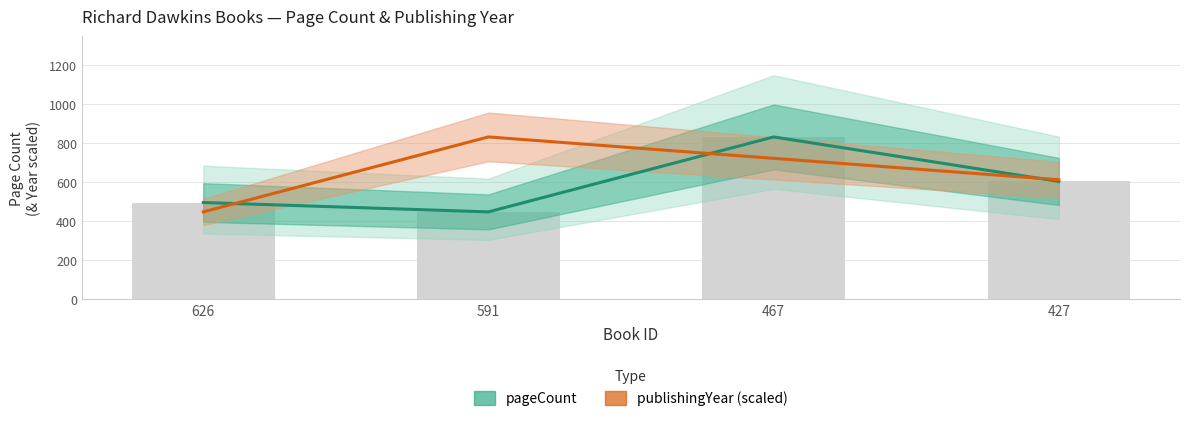

At which label is publishingYear (scaled) closest to 639?

427